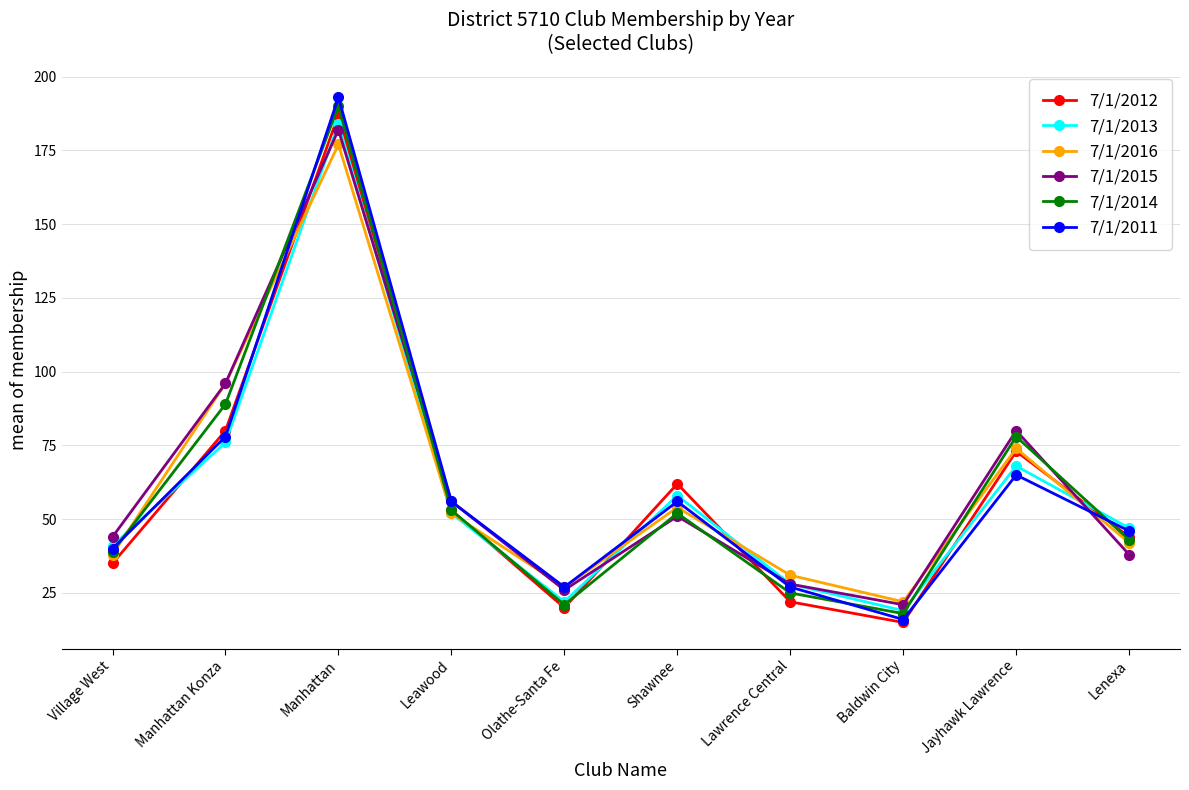

Where is 7/1/2015 nearest to the value 101?

Manhattan Konza